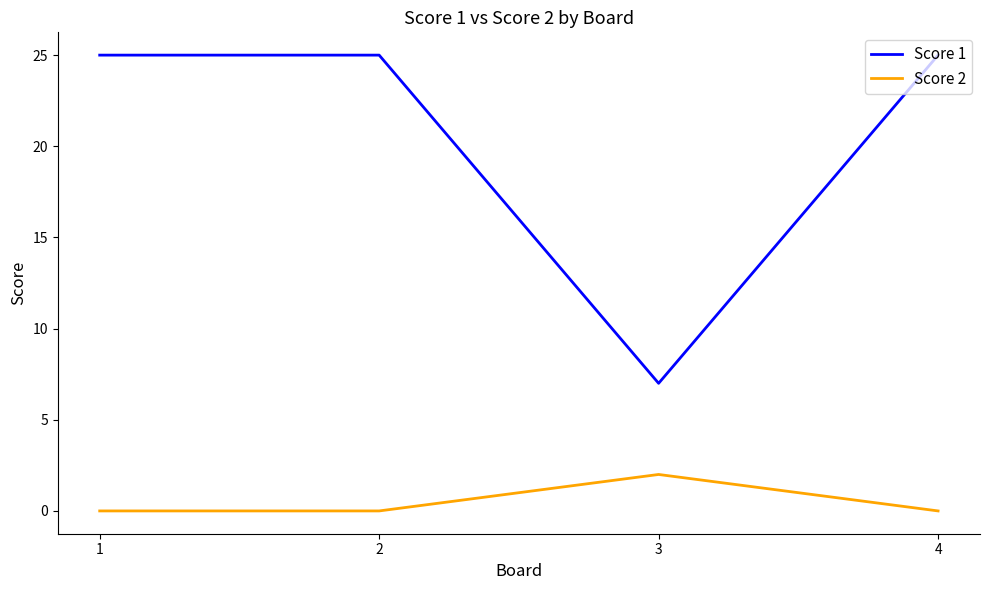

How many distinct data groups are displayed?

2